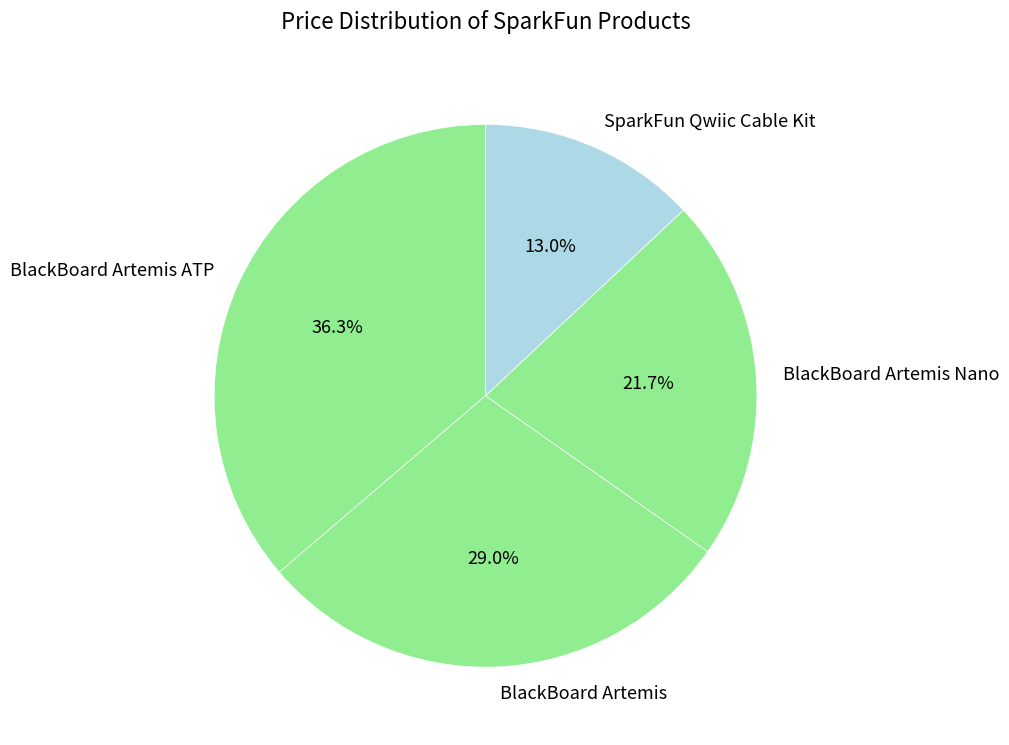

What is the ratio of the value at BlackBoard Artemis Nano to the value at BlackBoard Artemis ATP?

0.6